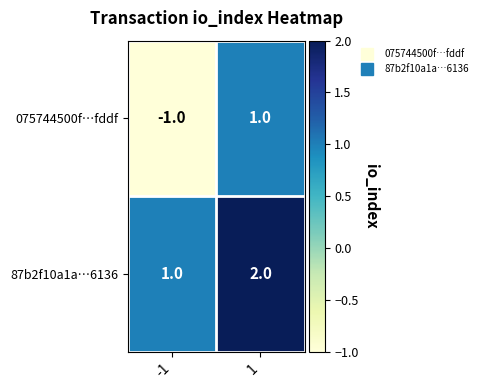

At which category does the chart reach its minimum across all series?

-1